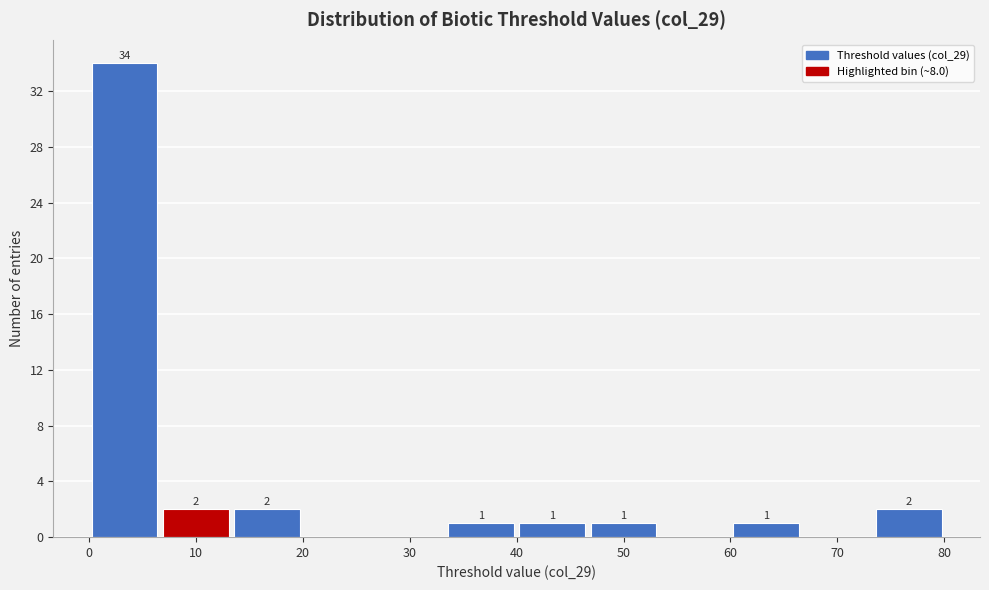

Over which range of the x-axis is the bar tallest?

0 to 7